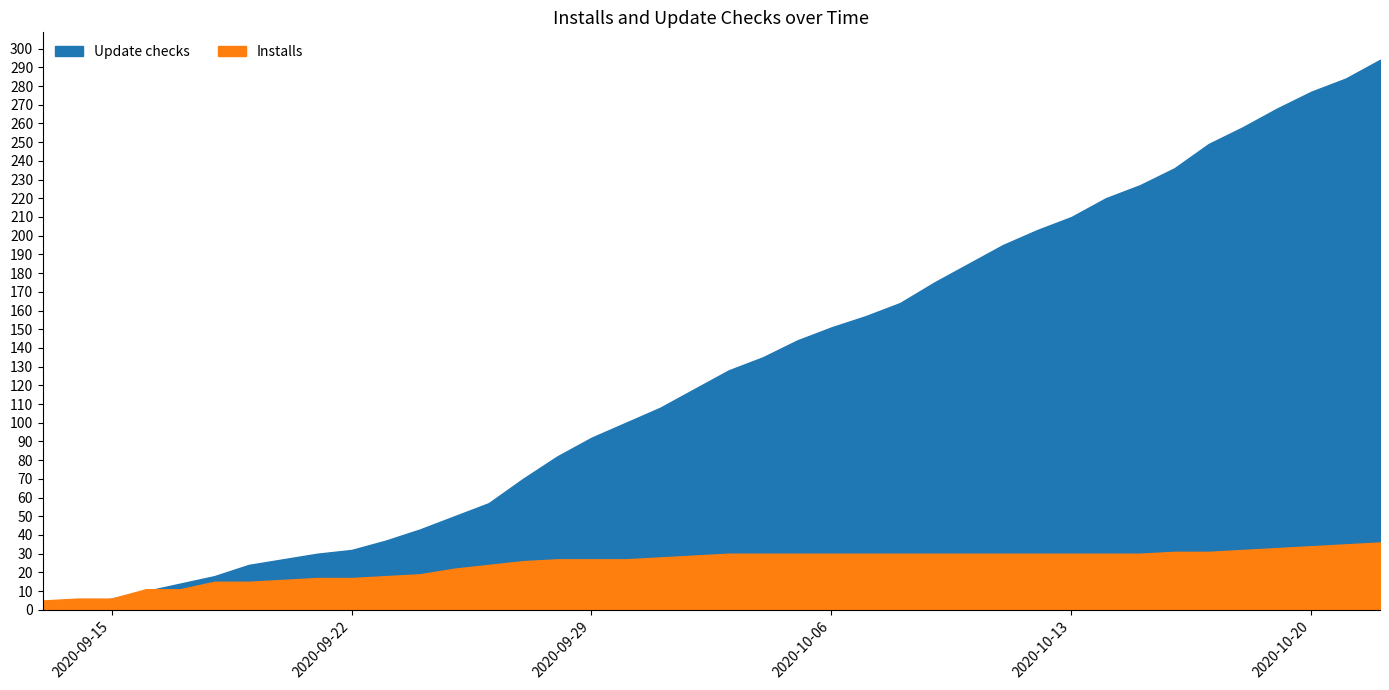

List the series in order of their peak value, lowest first.

Installs, Update checks